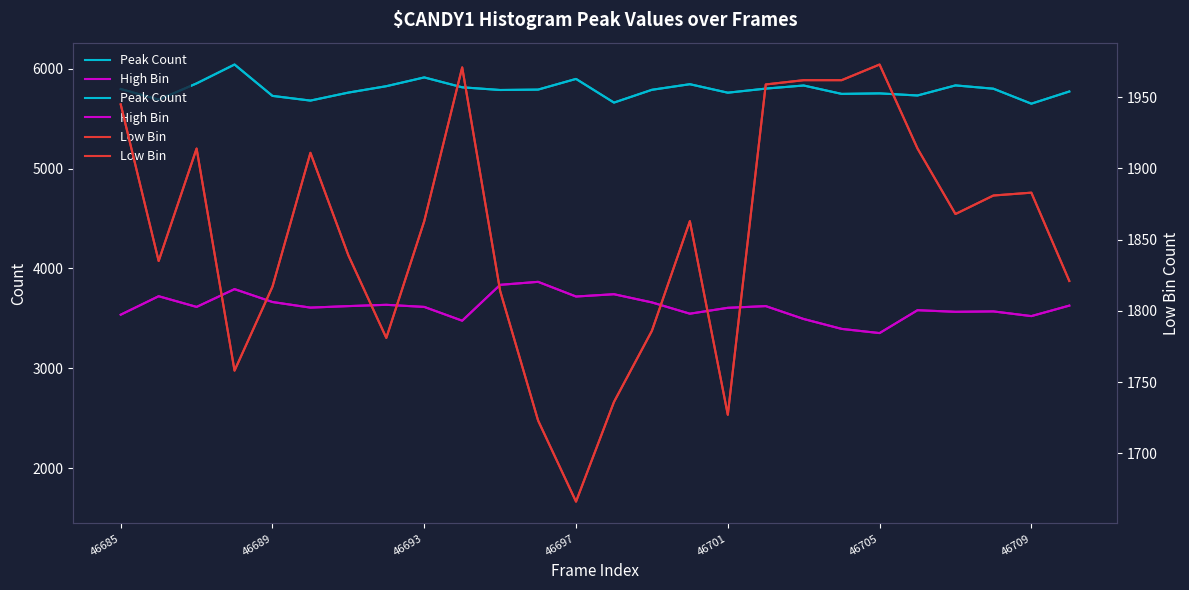

List the series in order of their peak value, lowest first.

Low Bin, High Bin, Peak Count